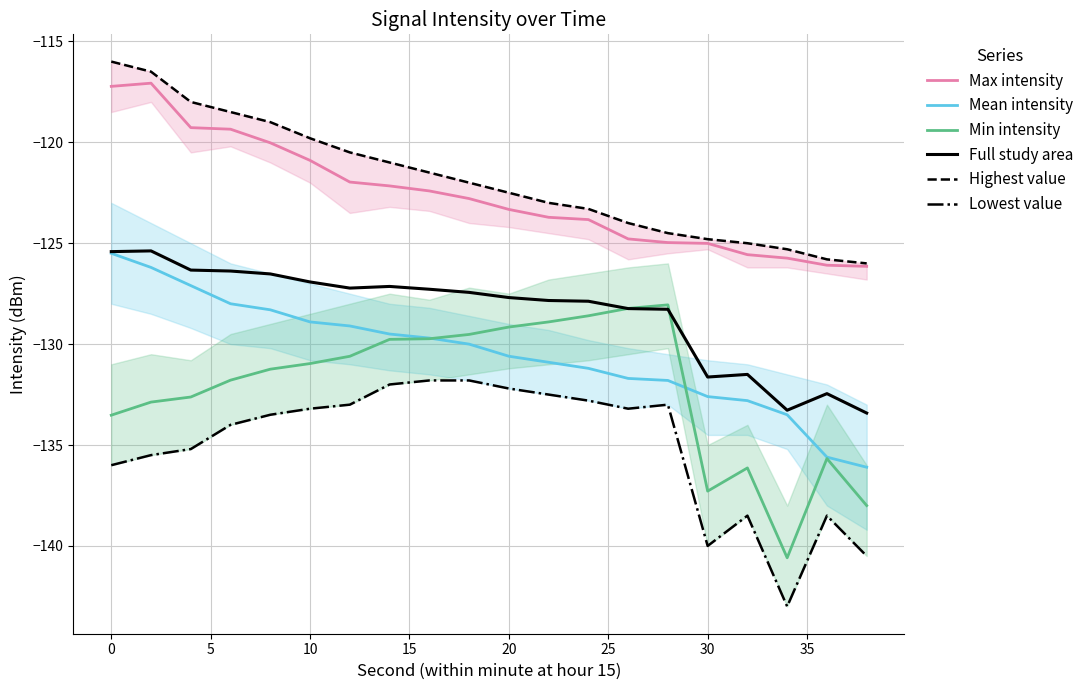

What is the highest value of the Max intensity series?

-117.1